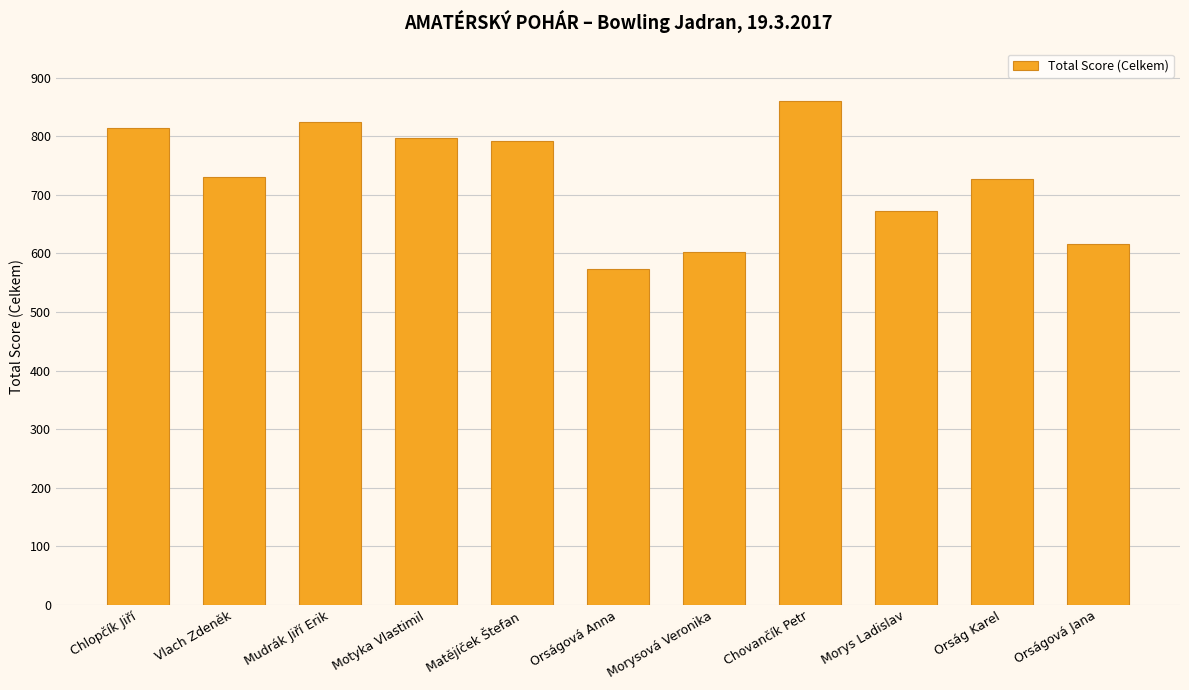

Between Chlopčík Jiří and Chovančík Petr, which is larger?

Chovančík Petr